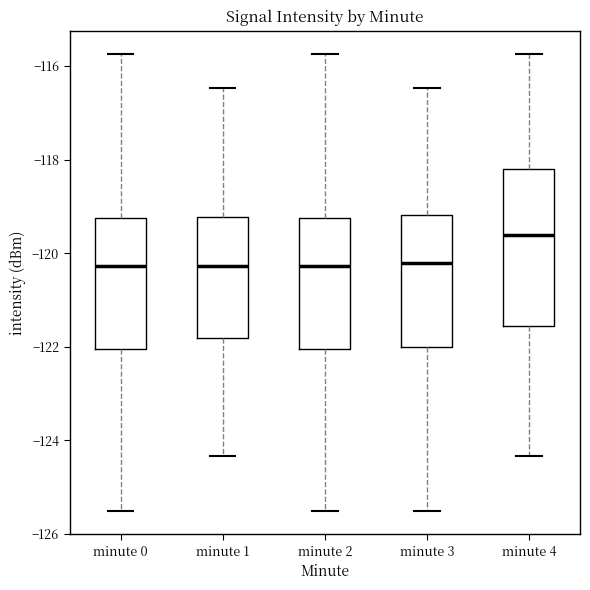

Reading left to right, transcribe this box plot: for each box, give where its median line is, the range the box spans, and where its two whiskers end, as read against the y-axis. The values are not printed on the chart, so give them approximately, as read against the axis.

minute 0: median -120.2, box -122.0 to -119.2, whiskers -125.6 to -115.8
minute 1: median -120.2, box -121.8 to -119.2, whiskers -124.4 to -116.4
minute 2: median -120.2, box -122.0 to -119.2, whiskers -125.6 to -115.8
minute 3: median -120.2, box -122.0 to -119.2, whiskers -125.6 to -116.4
minute 4: median -119.6, box -121.6 to -118.2, whiskers -124.4 to -115.8